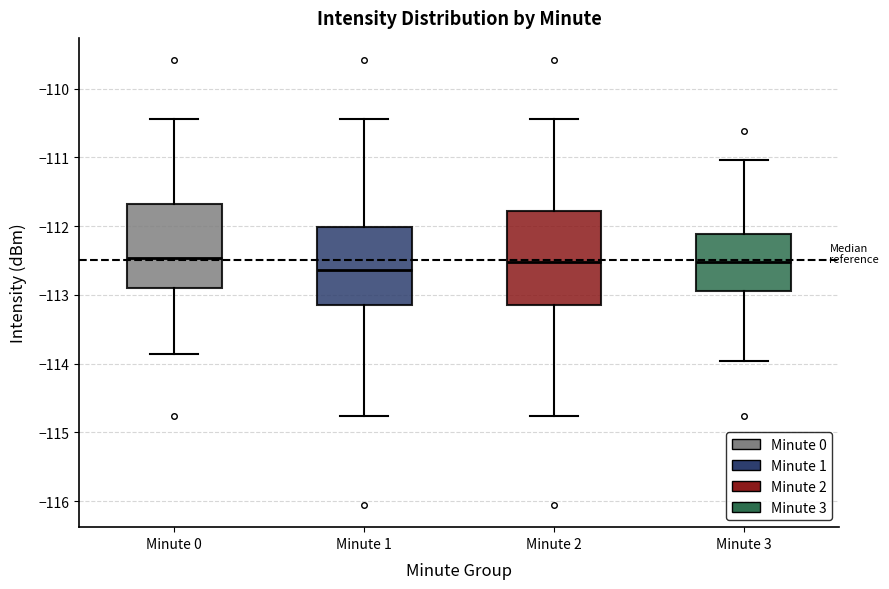

Comparing the boxes themselves (not the whiskers), which one is the tallest?

Minute 2